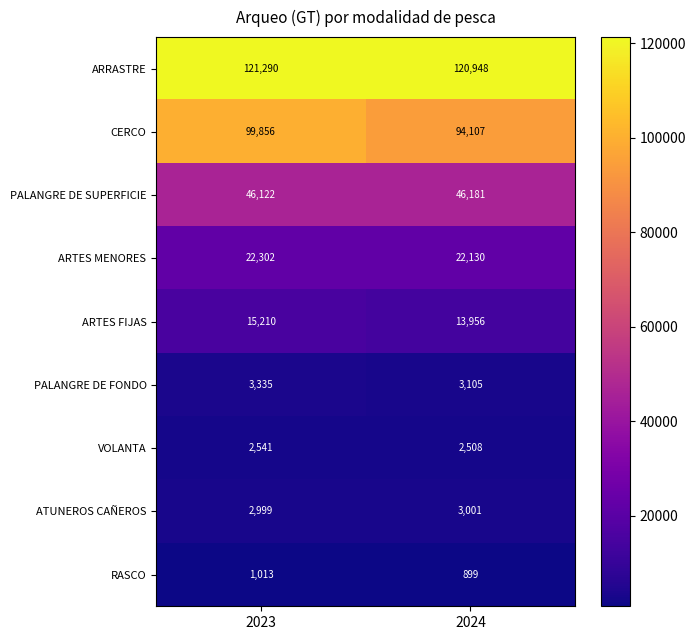

At which label is ATUNEROS CAÑEROS closest to 3000?

2023